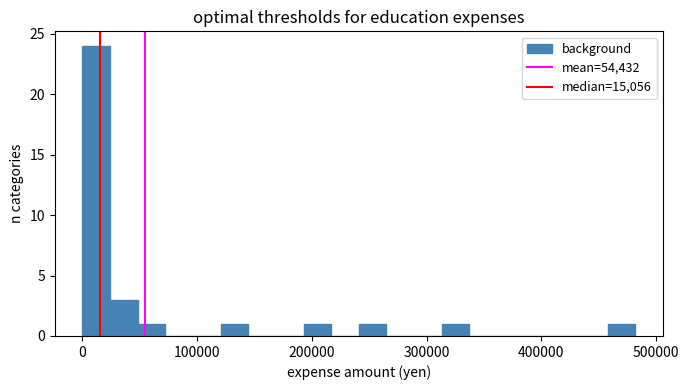

Around what value on the x-axis is the tallest bar? Give the approximate position of its centre, as read against the axis.

10000